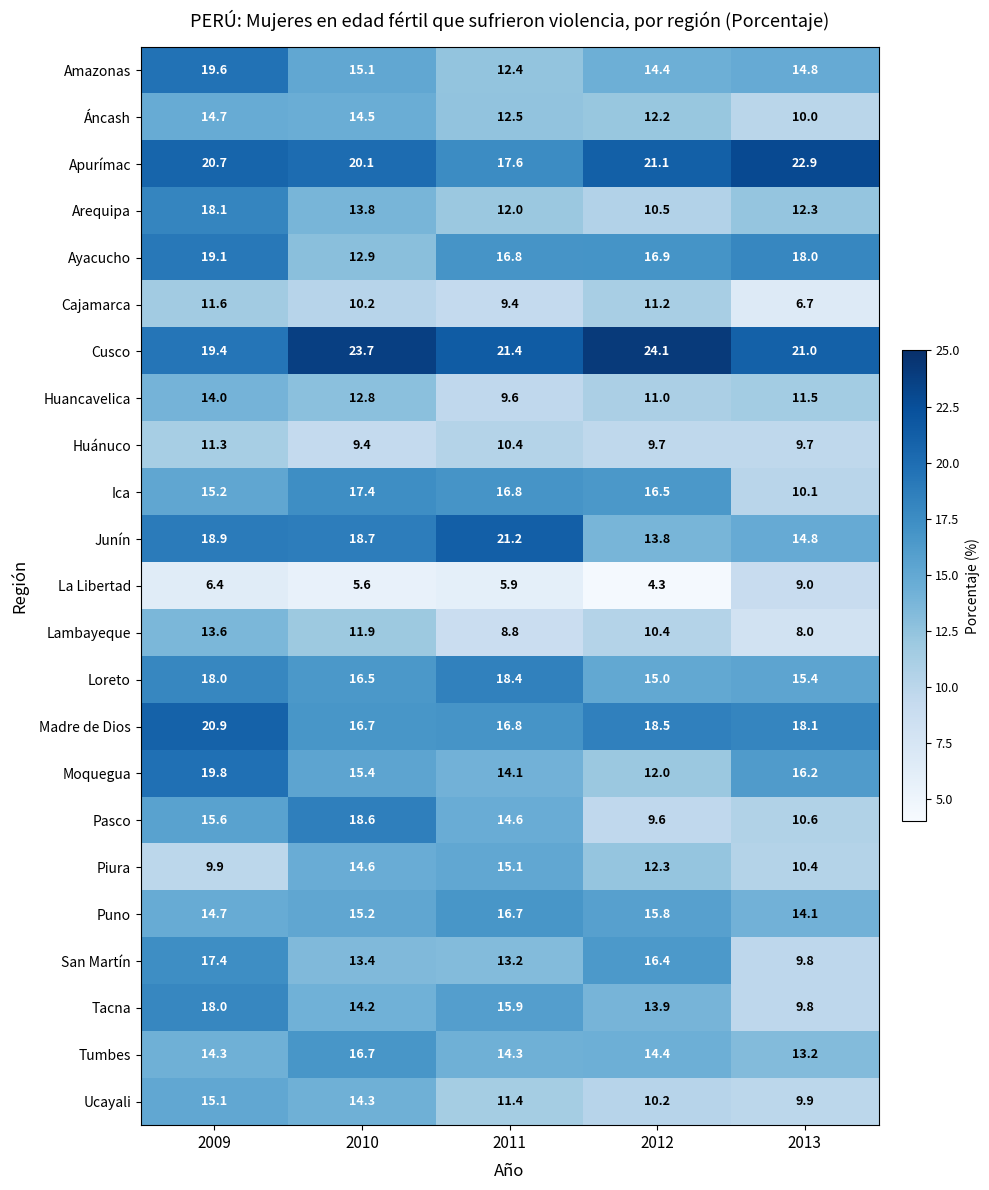

At which label does San Martín first exceed 13?

2009